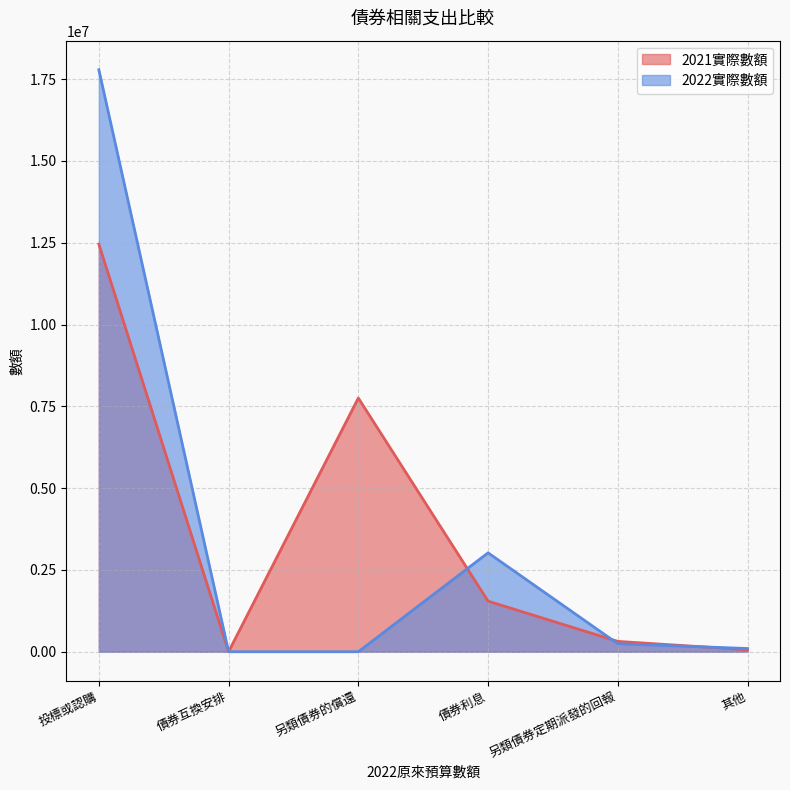

Between 投標或認購 and 另類債券定期派發的回報, which is larger?

投標或認購